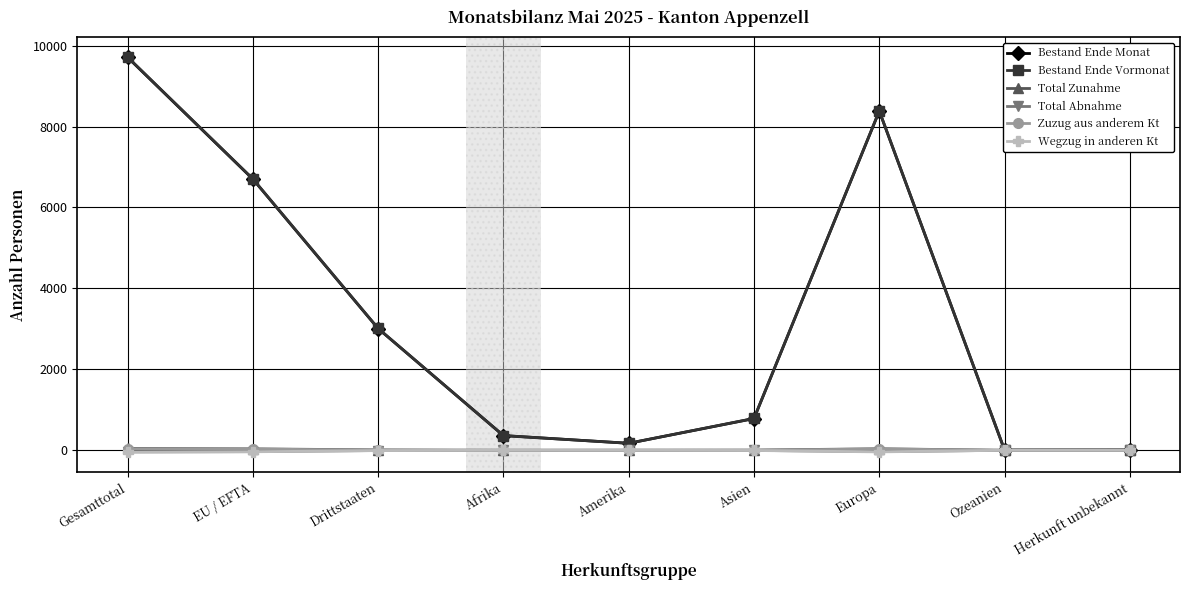

What is the difference between the maximum and minimum values in the Bestand Ende Vormonat series?

9715